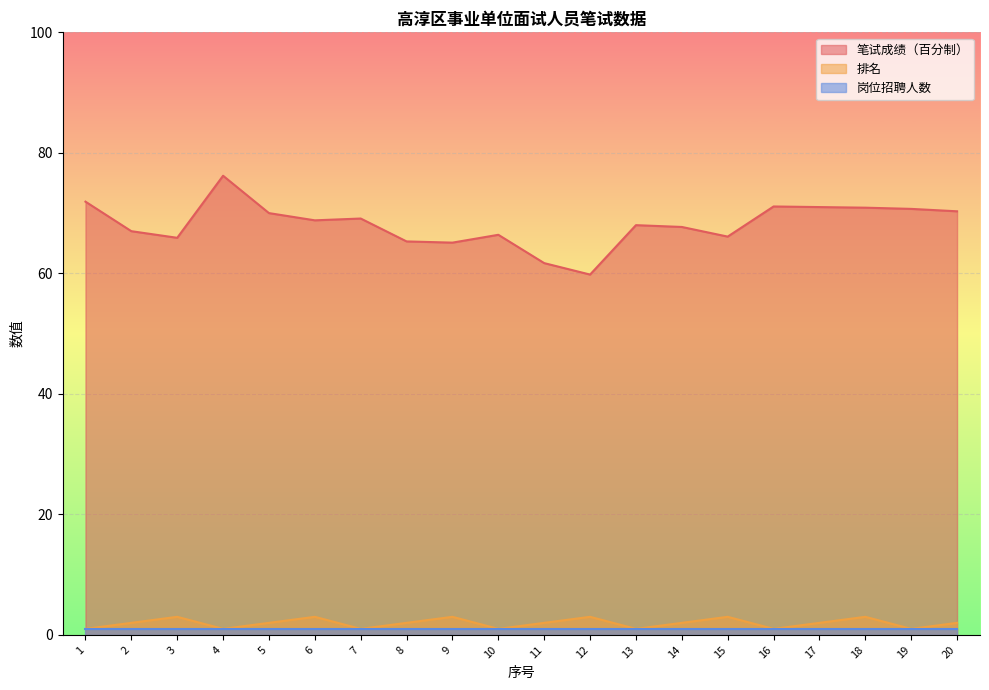

True or false: 笔试成绩（百分制） and 排名 intersect in this chart.

False